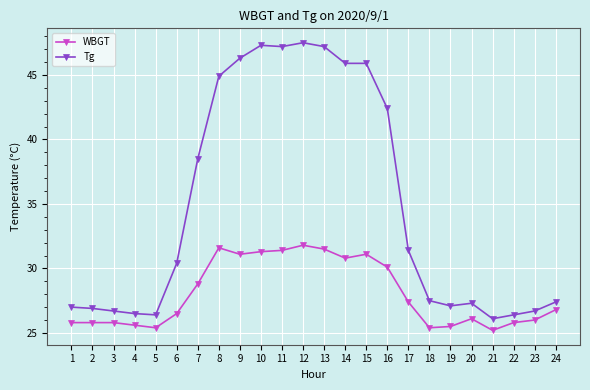

What is the difference between the maximum and minimum values in the Tg series?

21.4